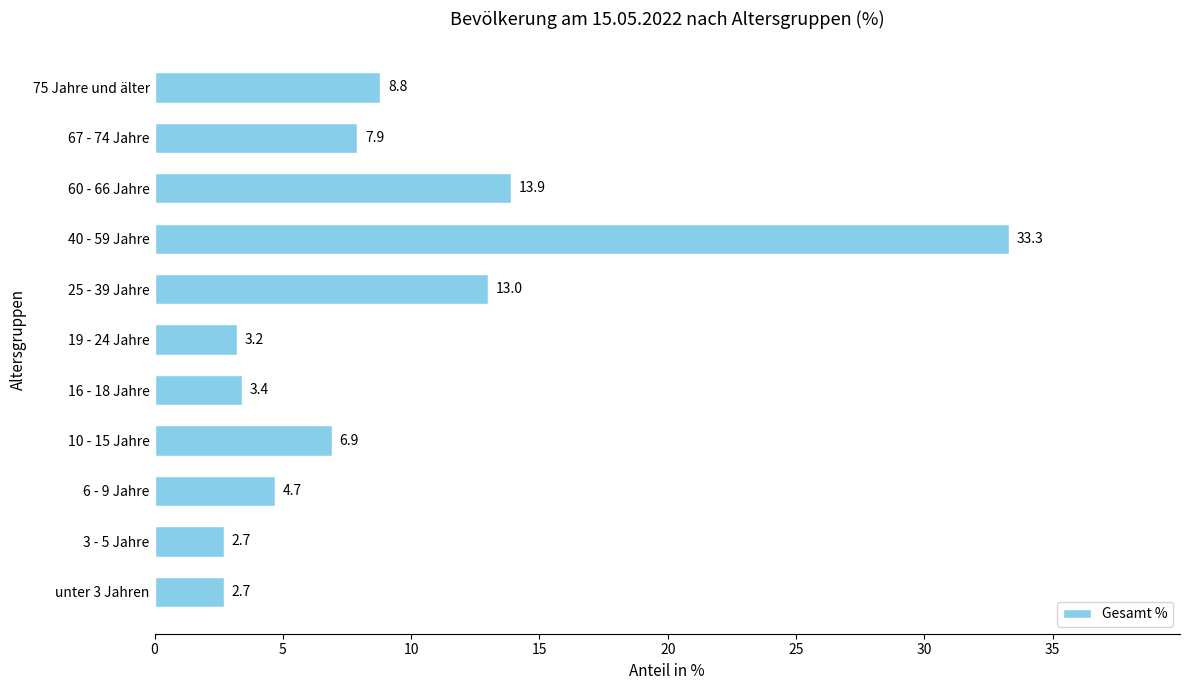

What is the approximate value at 3 - 5 Jahre?

2.7